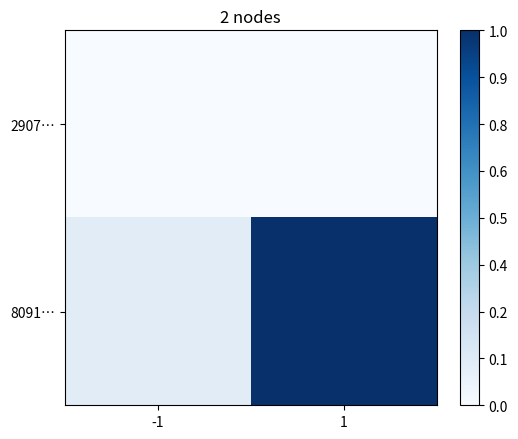

Which category has the highest value across all series?

1